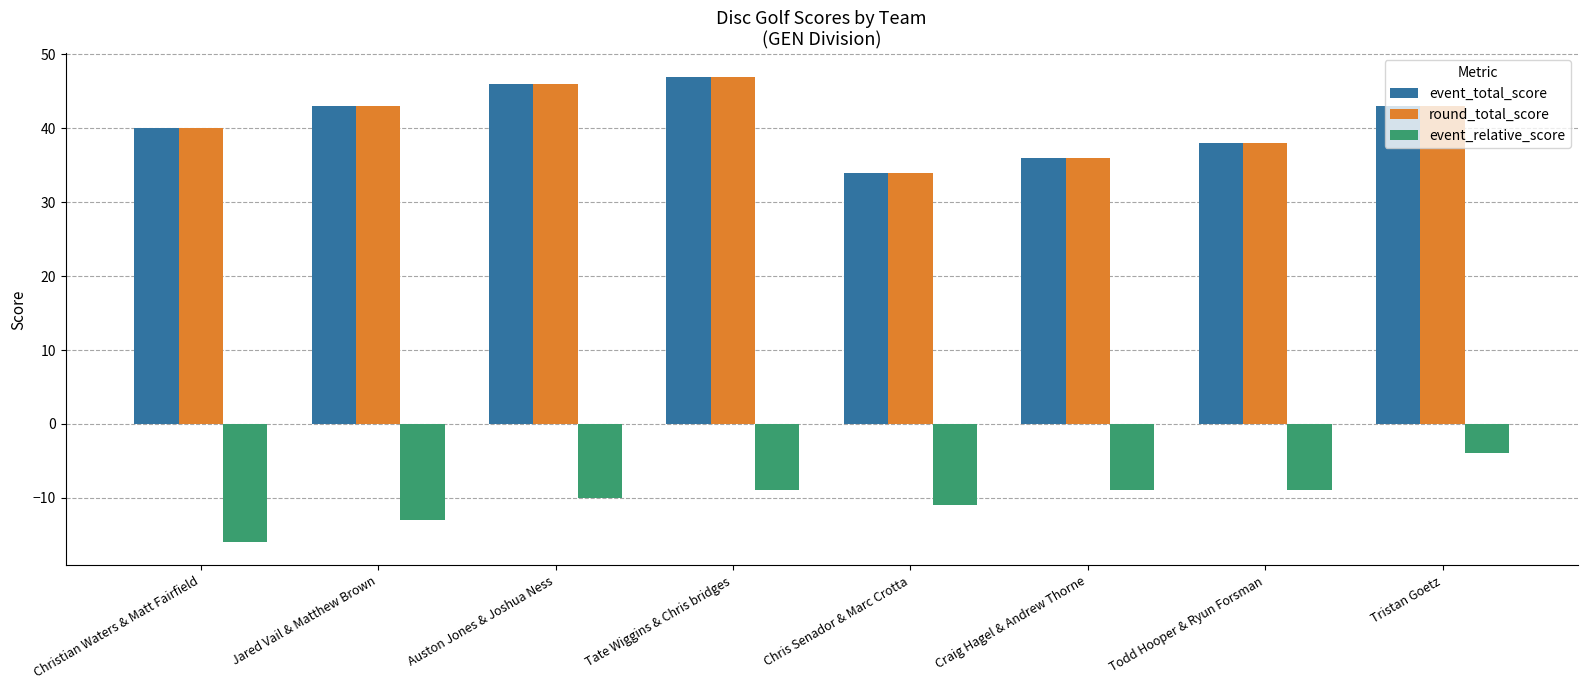

At which category does the chart reach its minimum across all series?

Christian Waters & Matt Fairfield